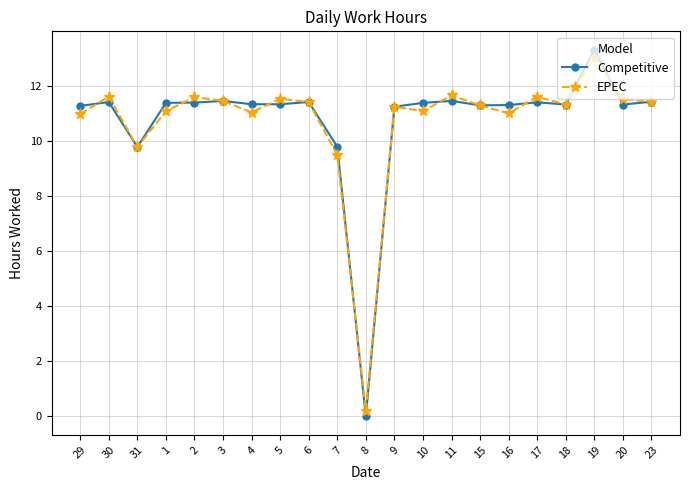

What is the total value across all series at 2?

23.0